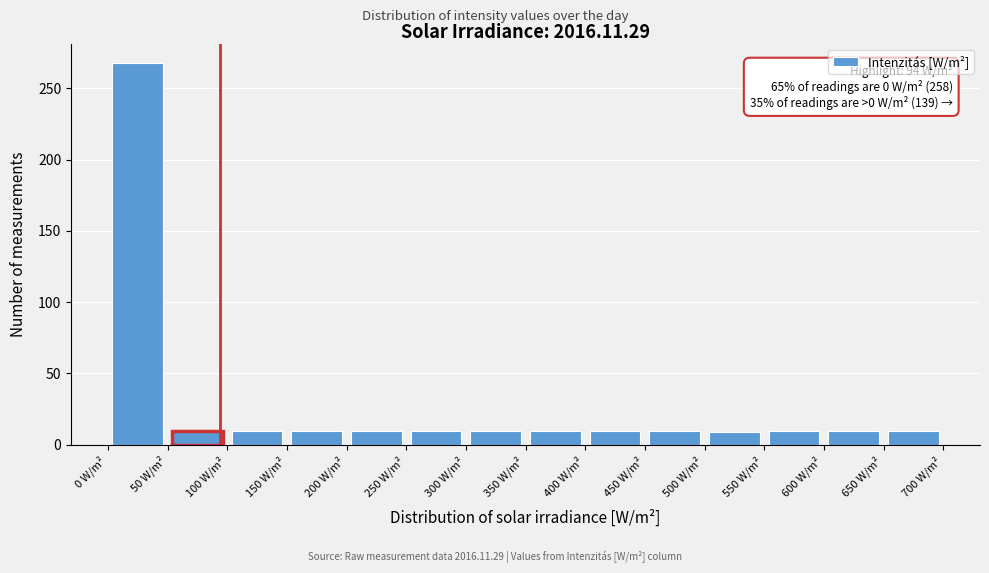

Which range on the x-axis has the tallest bar?

0 to 50